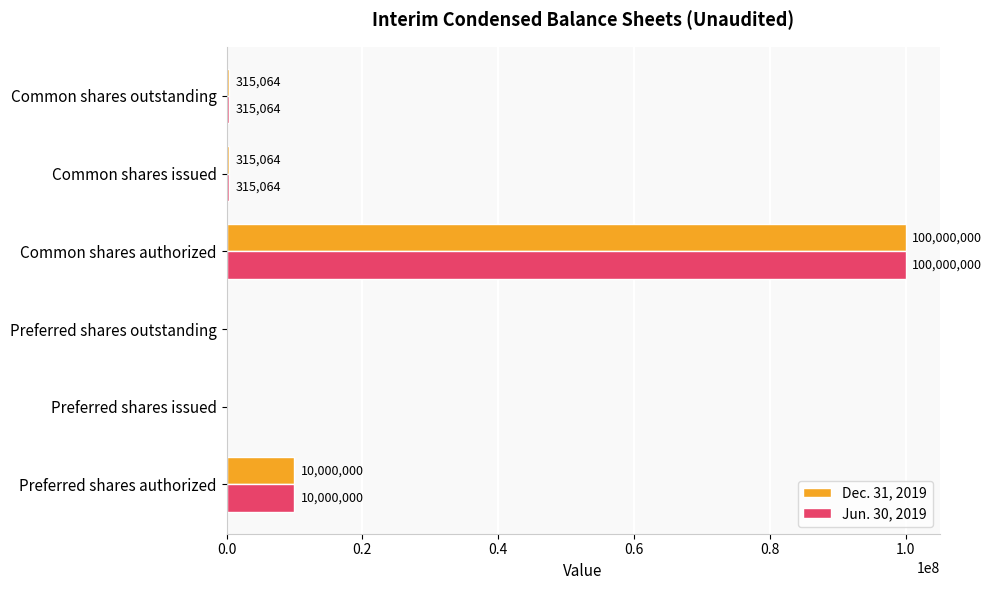

What is the sum of all Dec. 31, 2019 values?

110630128